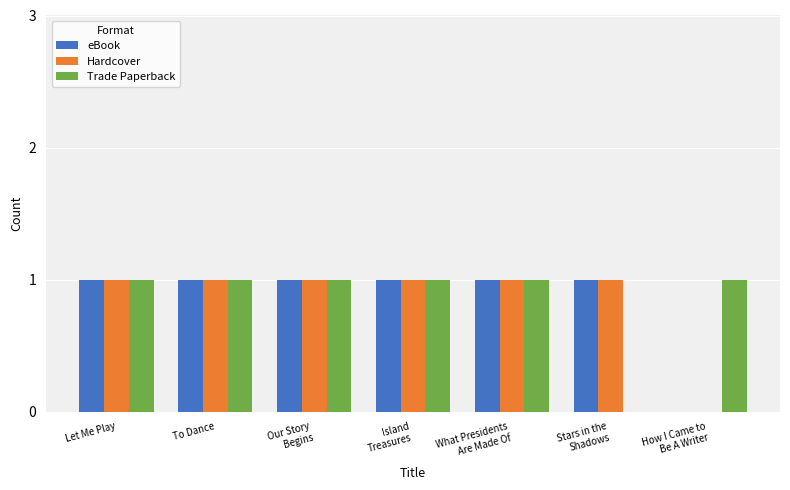

The Hardcover series shows 0 at To Dance. True or false?

False